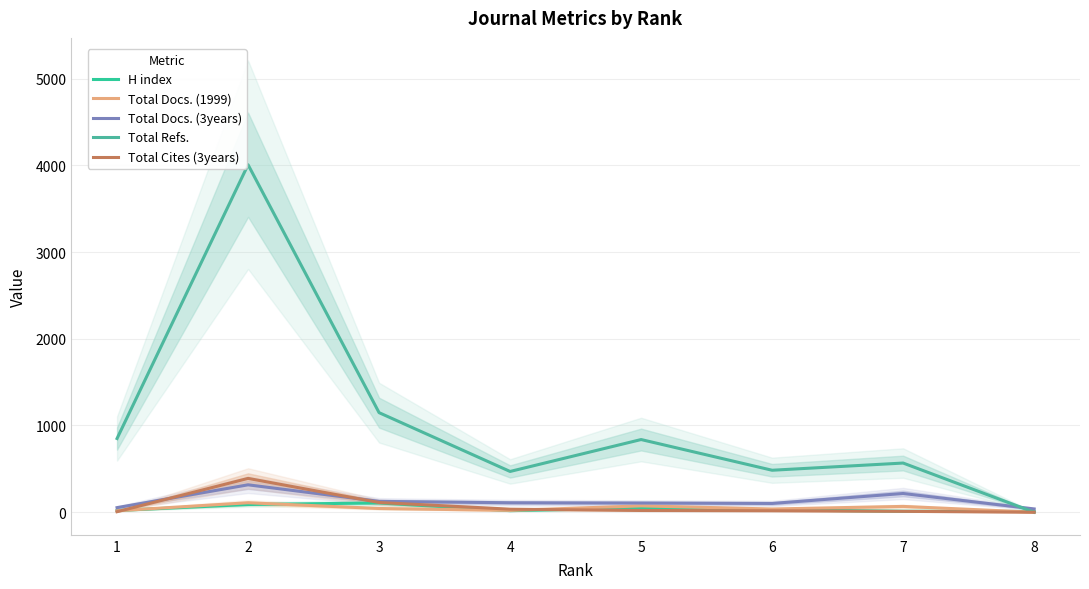

What is the average value of the Total Docs. (1999) series?

46